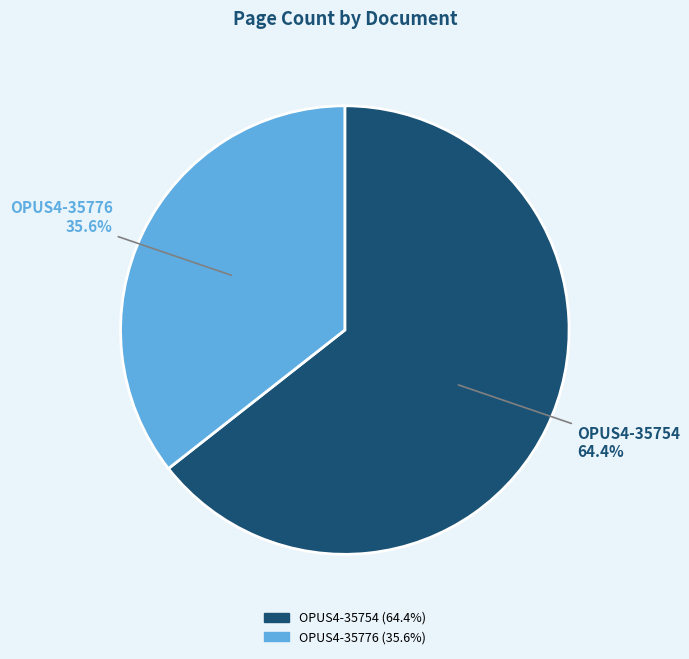

Between OPUS4-35754 and OPUS4-35776, which is larger?

OPUS4-35754